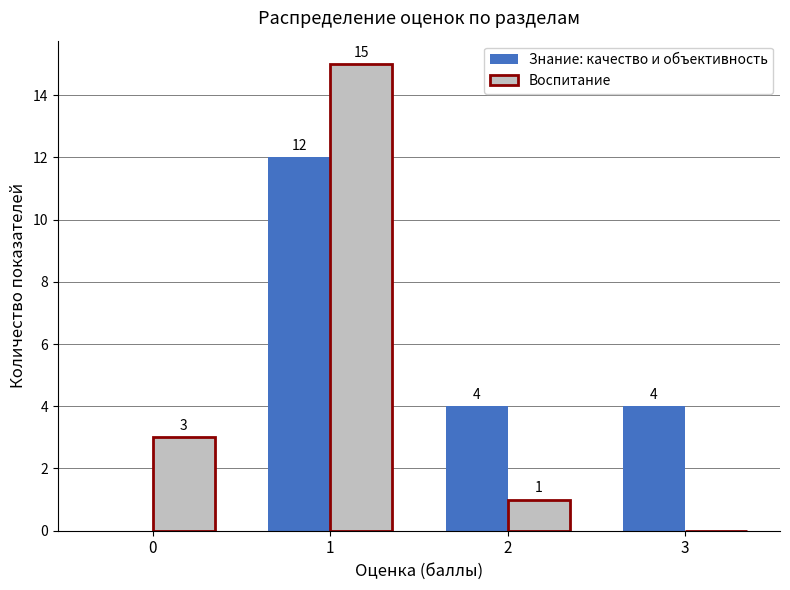

Which series has the largest total across all categories?

Знание: качество и объективность